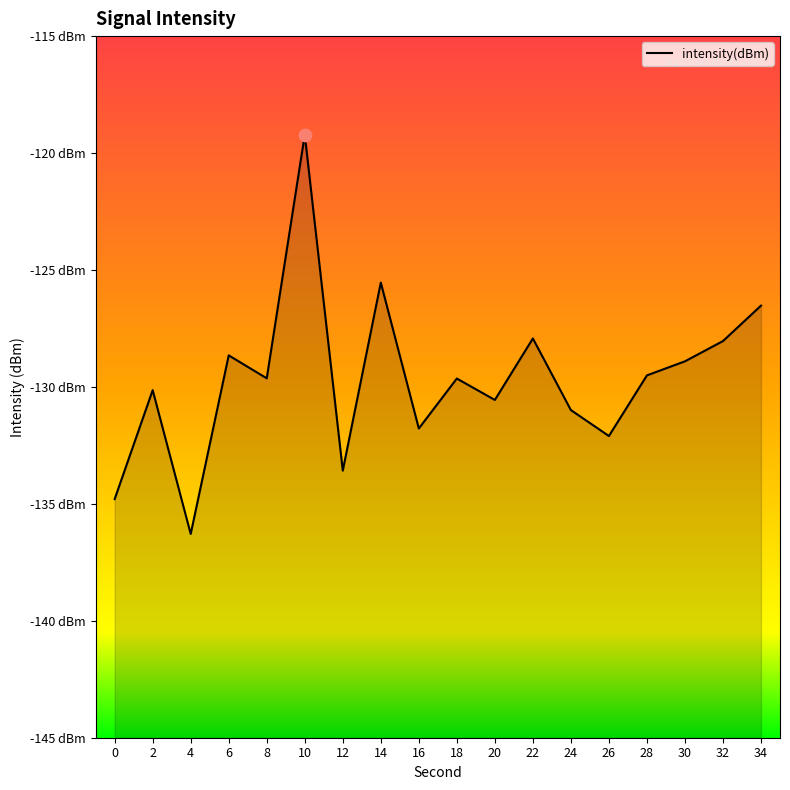

What is the change in value from 8 to 28?

+0.1